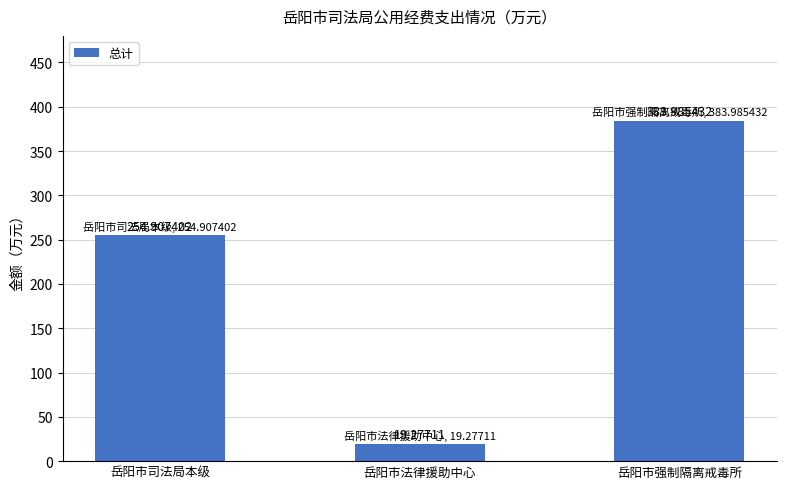

Which label corresponds to the largest value in the chart?

岳阳市强制隔离戒毒所